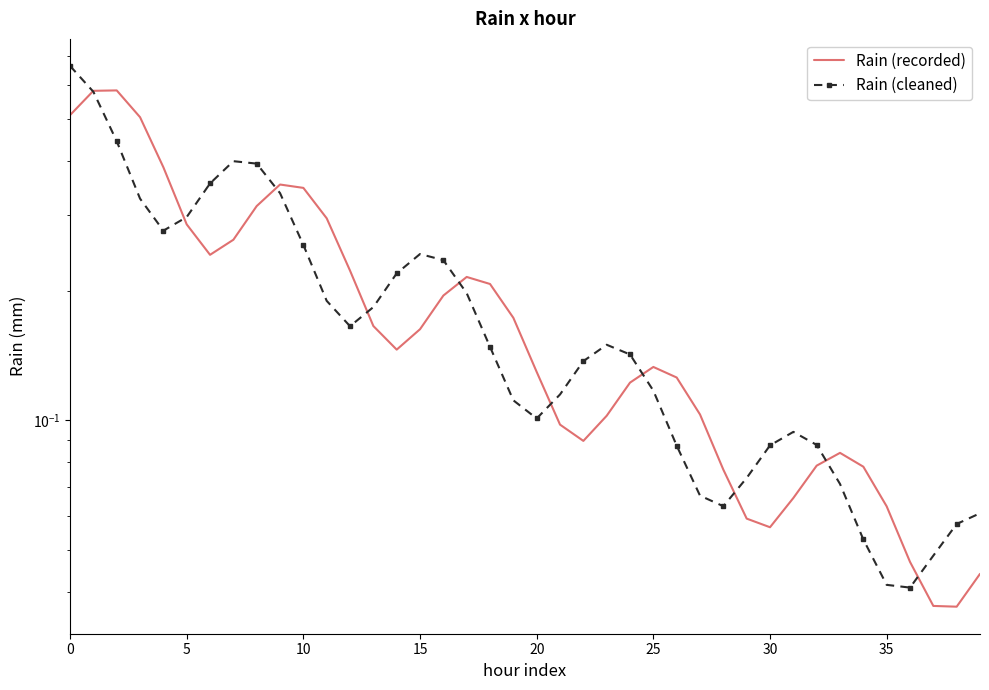

The Rain (cleaned) series shows 0.3 at 9. True or false?

True